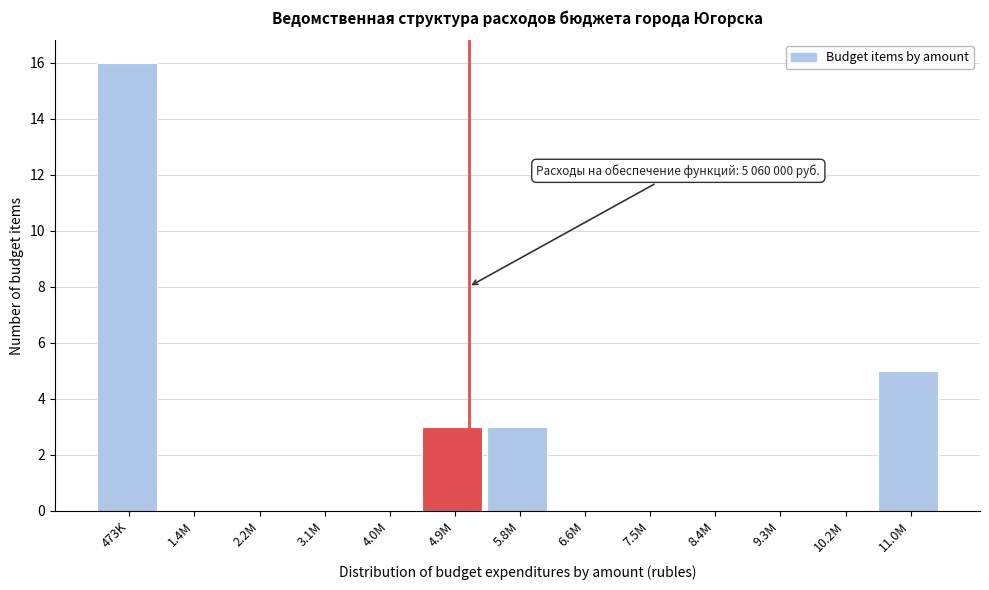

Reading left to right, list all the values displayed in this chart.

473K=16	1.4M=0	2.2M=0	3.1M=0	4.0M=0	4.9M=3	5.8M=3	6.6M=0	7.5M=0	8.4M=0	9.3M=0	10.2M=0	11.0M=5